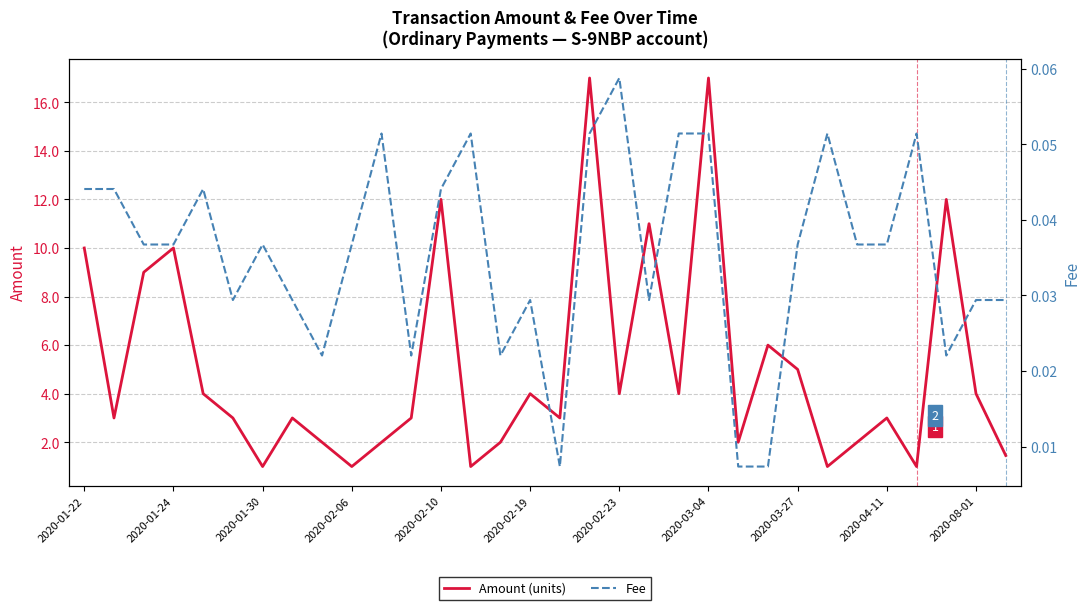

True or false: Fee and Amount (units) intersect in this chart.

False